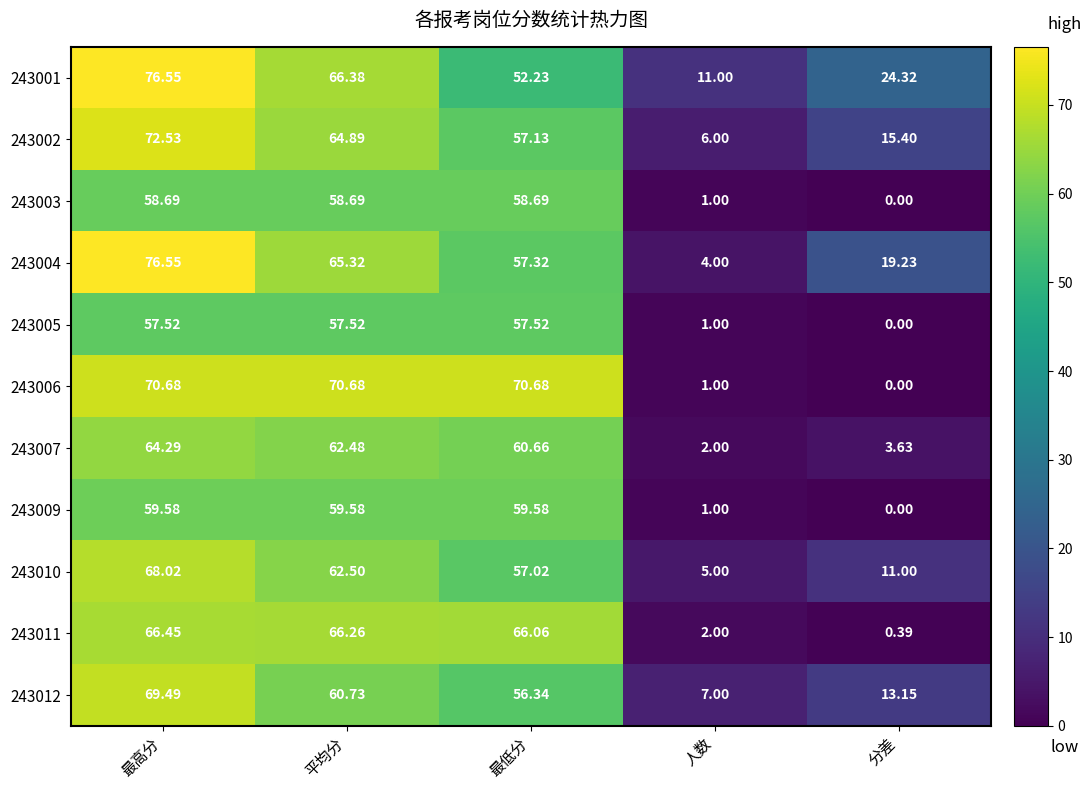

What is the total value across all series at 最高分?

740.4